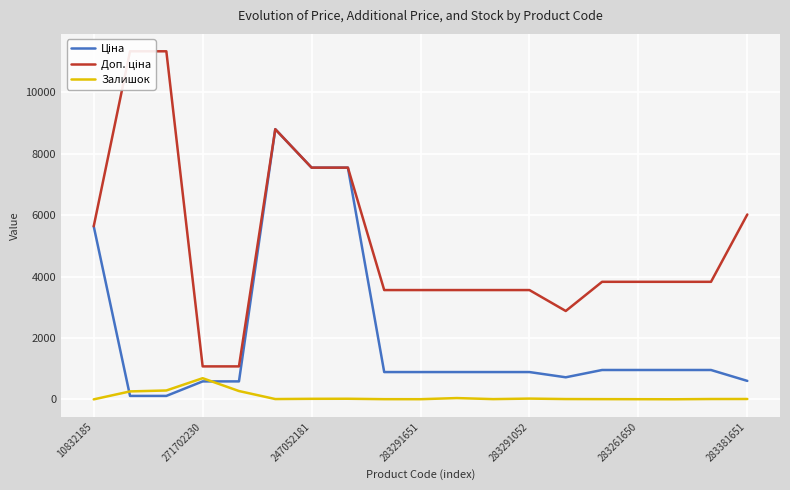

What is the highest value of the Залишок series?

690.0